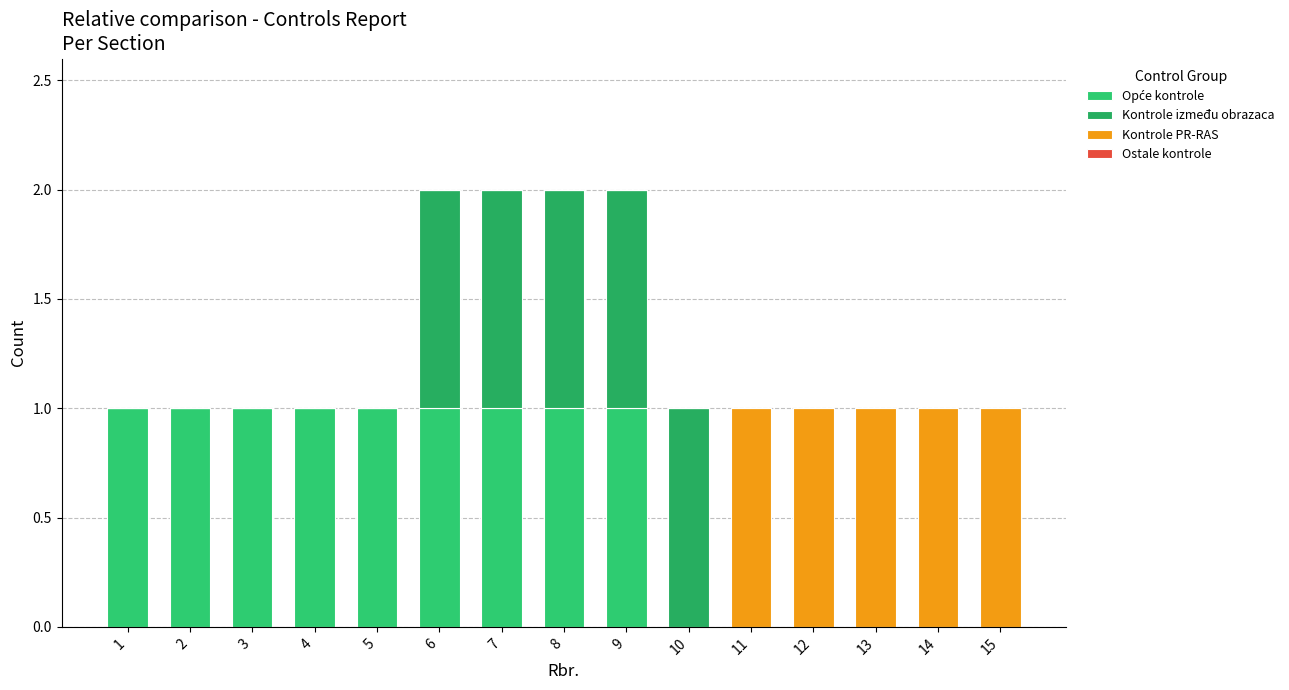

Count the number of data series in this chart.

3